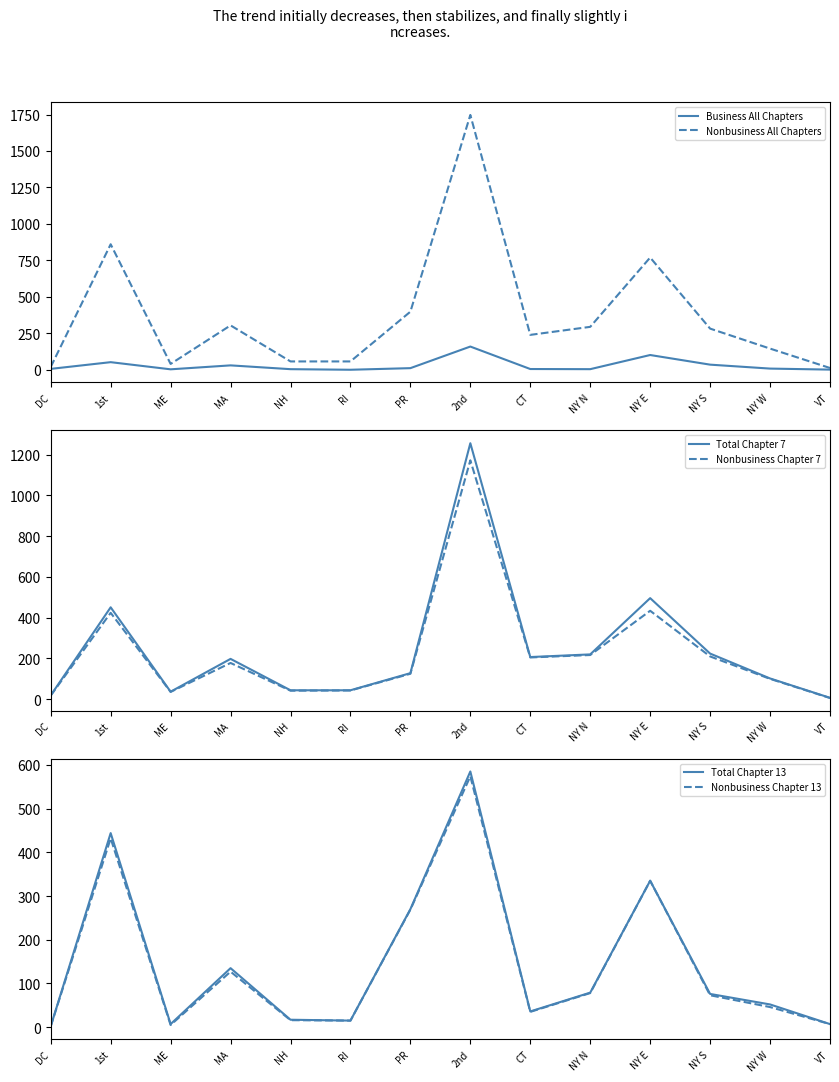

Which has a higher value, CT or NY S?

NY S